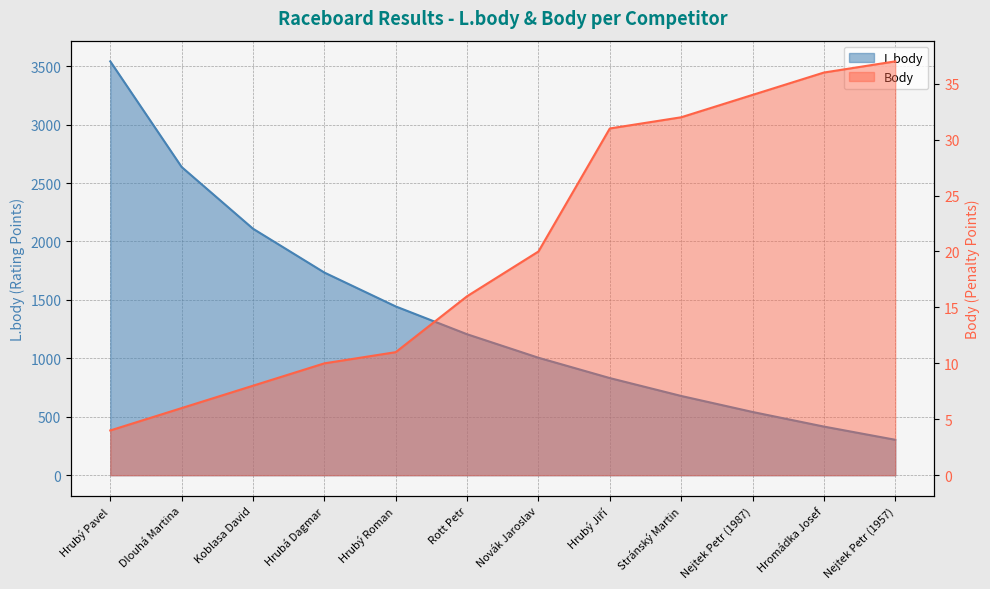

List the series in order of their peak value, highest first.

L.body, Body